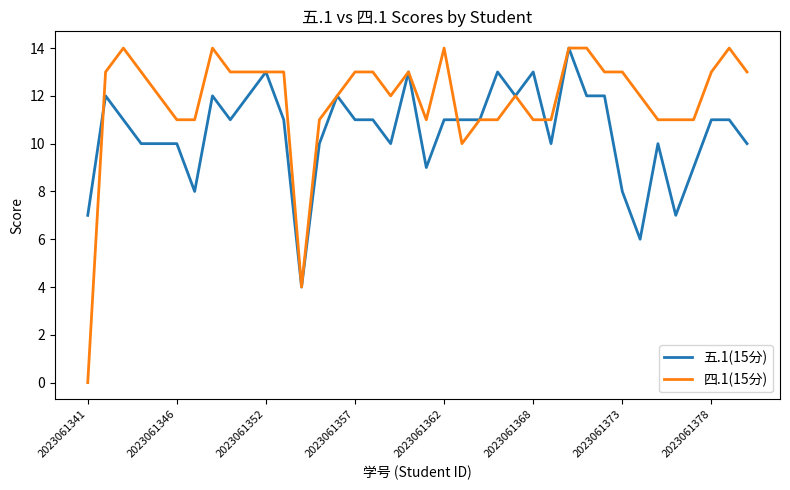

Which series has the largest total across all categories?

四.1(15分)